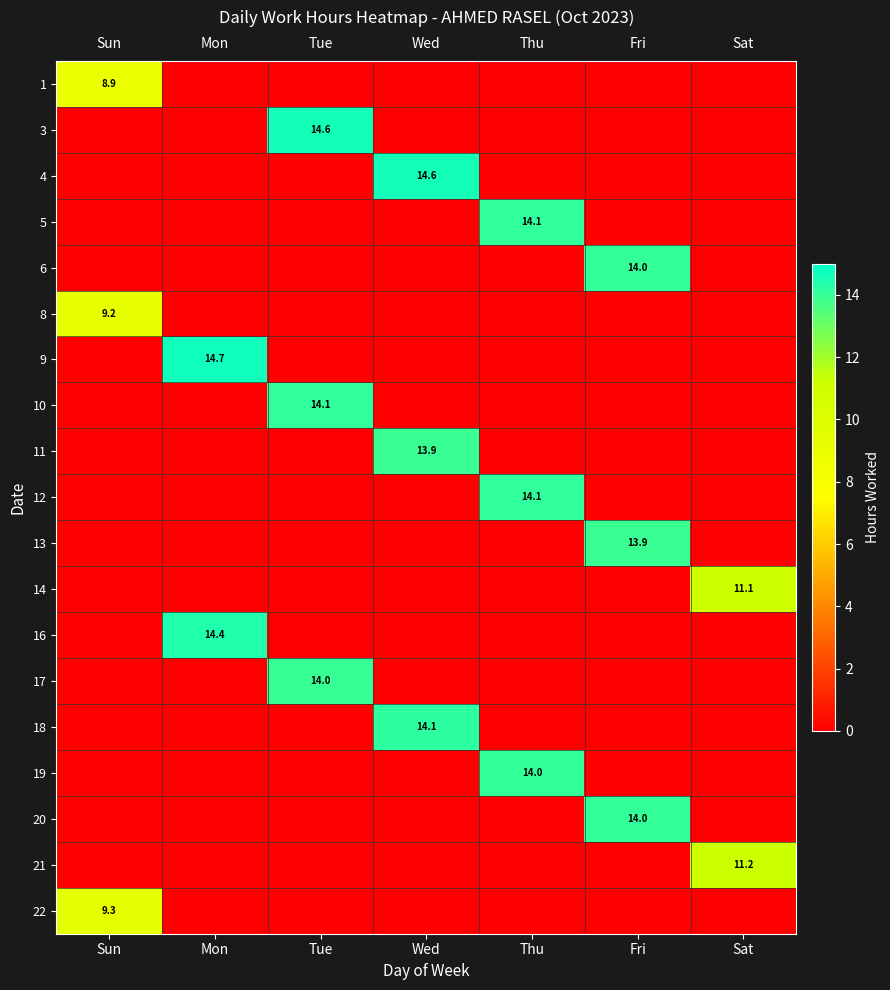

The 5 series shows 0.0 at Fri. True or false?

True